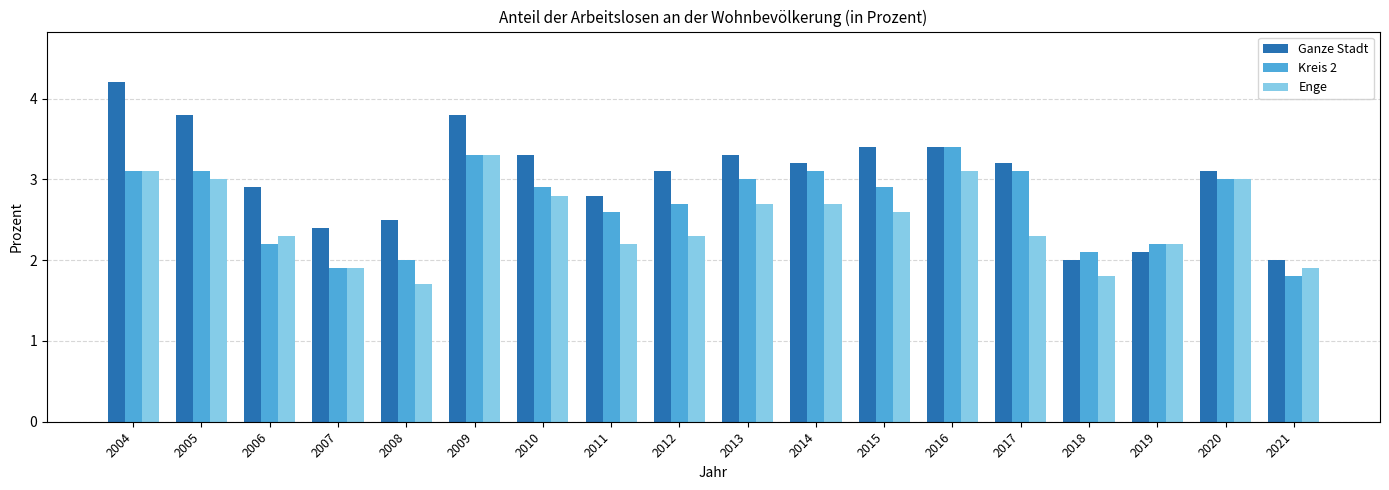

Reading right to left, what are all the values shown in this chart?

Ganze Stadt: 2021=2.0	2020=3.1	2019=2.1	2018=2.0	2017=3.2	2016=3.4	2015=3.4	2014=3.2	2013=3.3	2012=3.1	2011=2.8	2010=3.3	2009=3.8	2008=2.5	2007=2.4	2006=2.9	2005=3.8	2004=4.2
Kreis 2: 2021=1.8	2020=3.0	2019=2.2	2018=2.1	2017=3.1	2016=3.4	2015=2.9	2014=3.1	2013=3.0	2012=2.7	2011=2.6	2010=2.9	2009=3.3	2008=2.0	2007=1.9	2006=2.2	2005=3.1	2004=3.1
Enge: 2021=1.9	2020=3.0	2019=2.2	2018=1.8	2017=2.3	2016=3.1	2015=2.6	2014=2.7	2013=2.7	2012=2.3	2011=2.2	2010=2.8	2009=3.3	2008=1.7	2007=1.9	2006=2.3	2005=3.0	2004=3.1